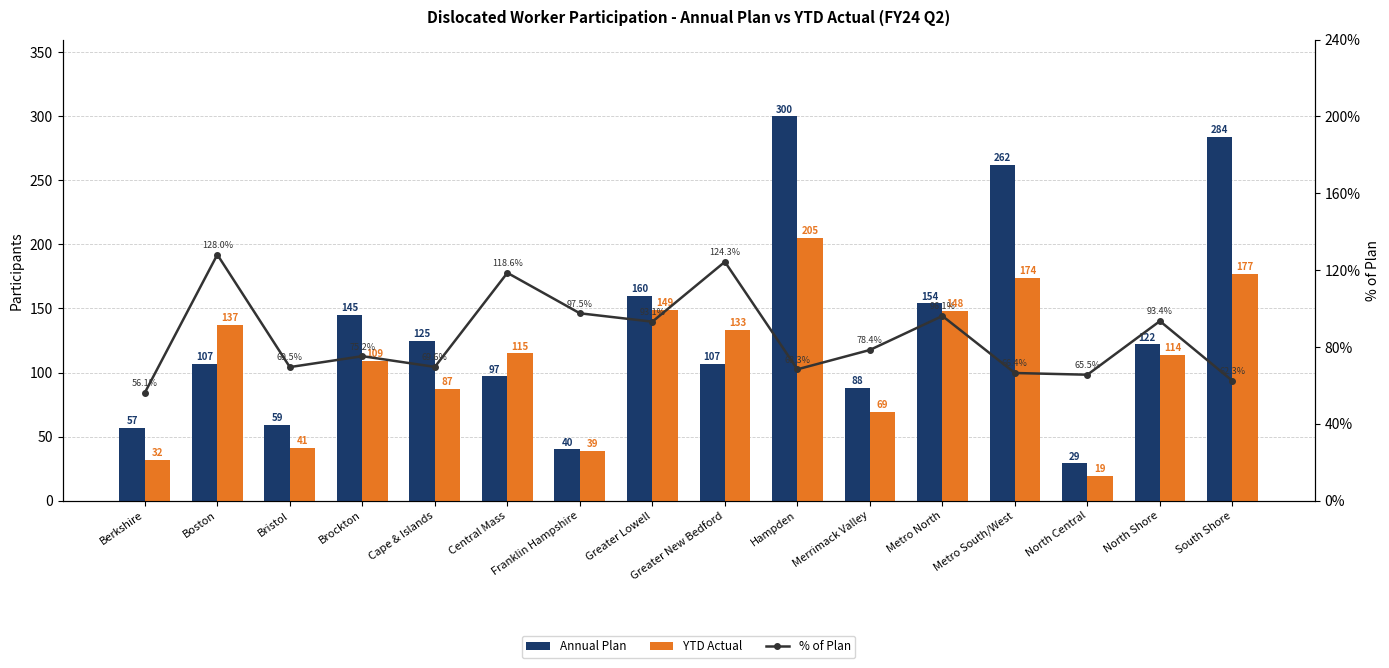

Is the value of % of Plan at North Central greater than the value of Annual Plan at Bristol?

Yes